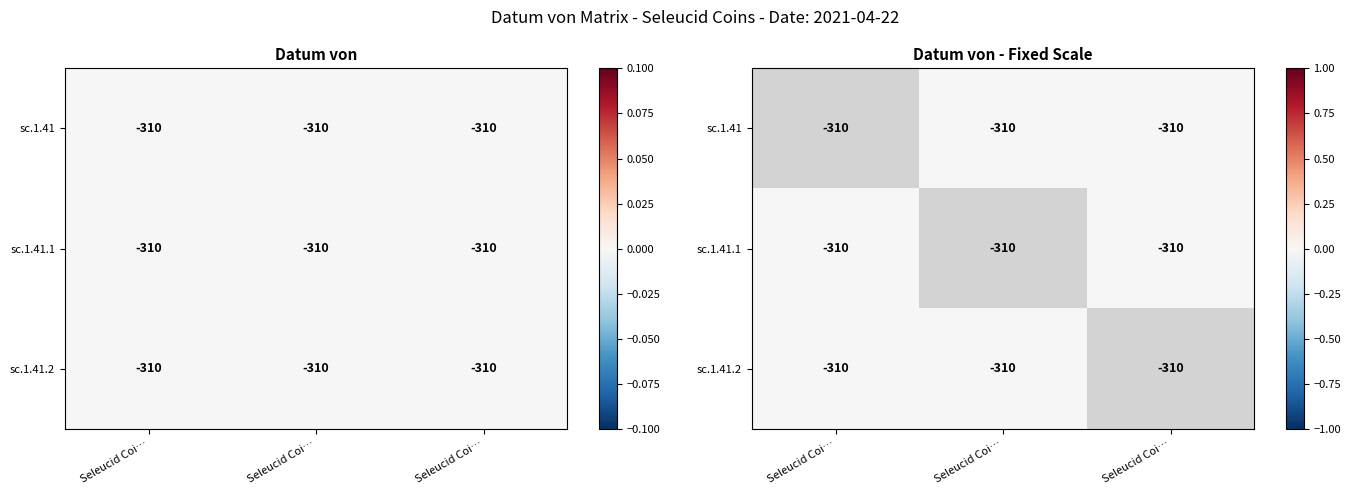

Which series has the largest range (max minus min)?

sc.1.41.1